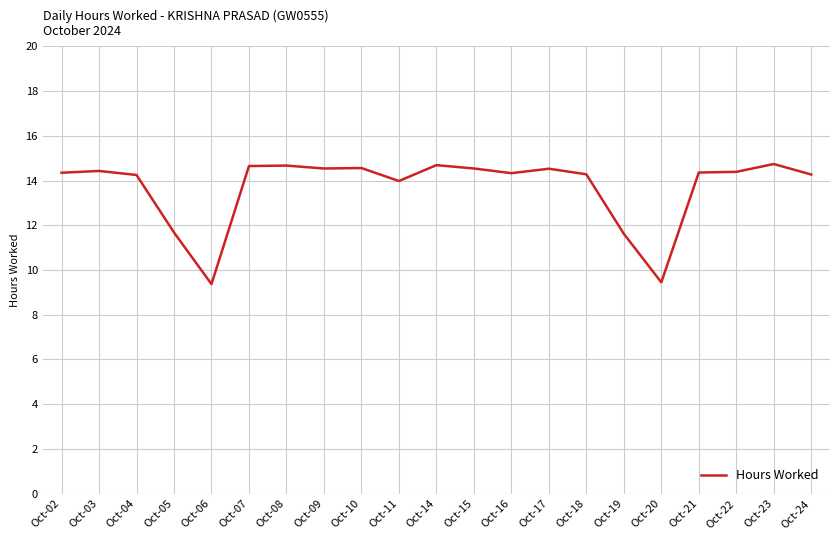

The value at Oct-04 is 14.2. True or false?

True